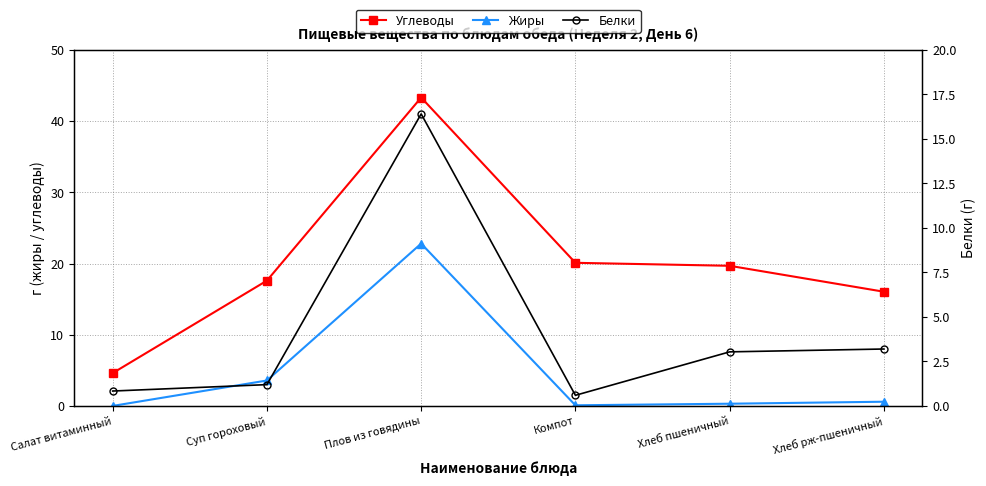

How many series are shown in this chart?

3